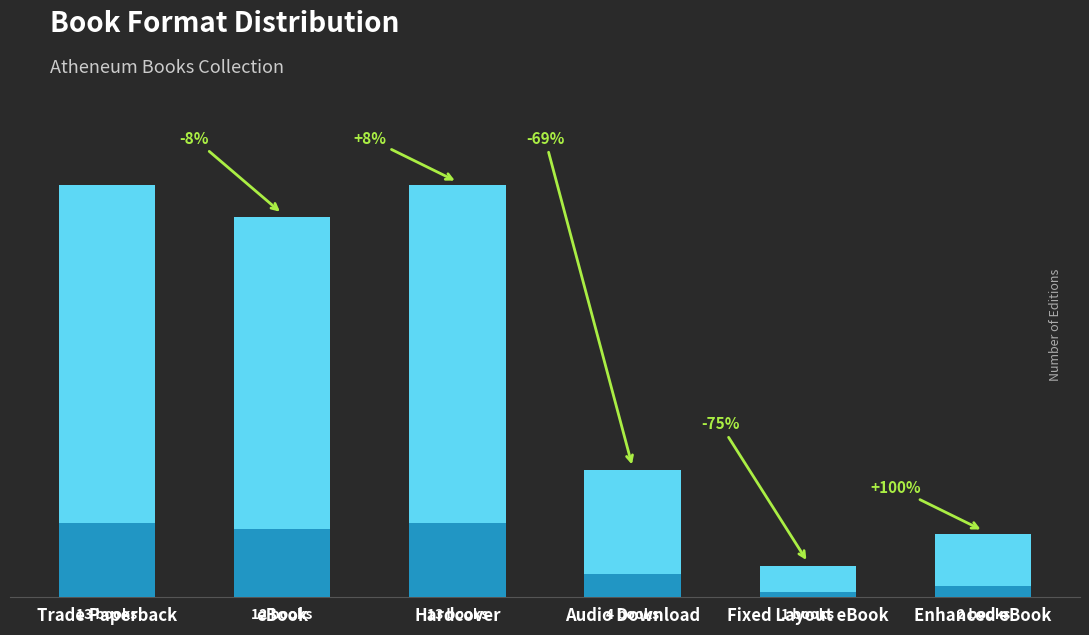

Which has a higher value, eBook or Hardcover?

Hardcover